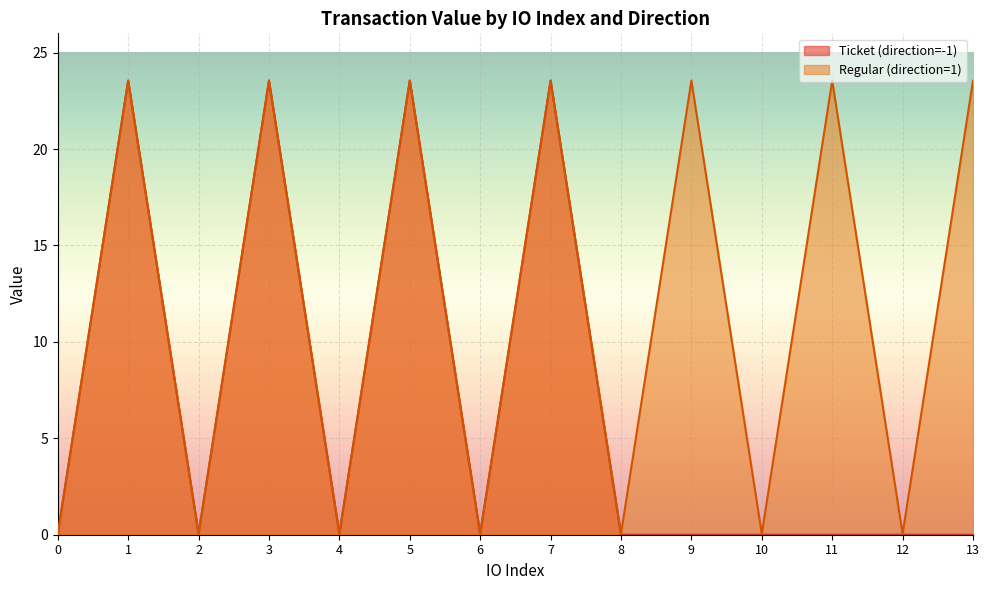

Is it true that Regular (direction=1) equals 9.5 at 11?

False